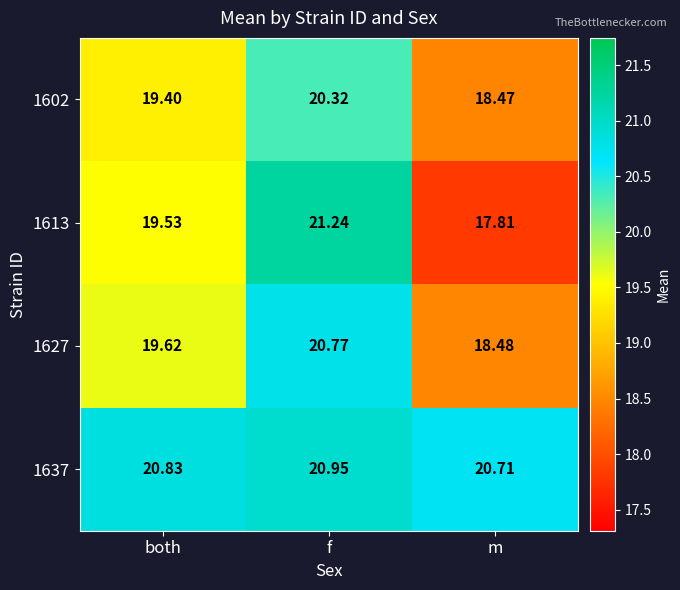

Which label corresponds to the smallest value in the chart?

m